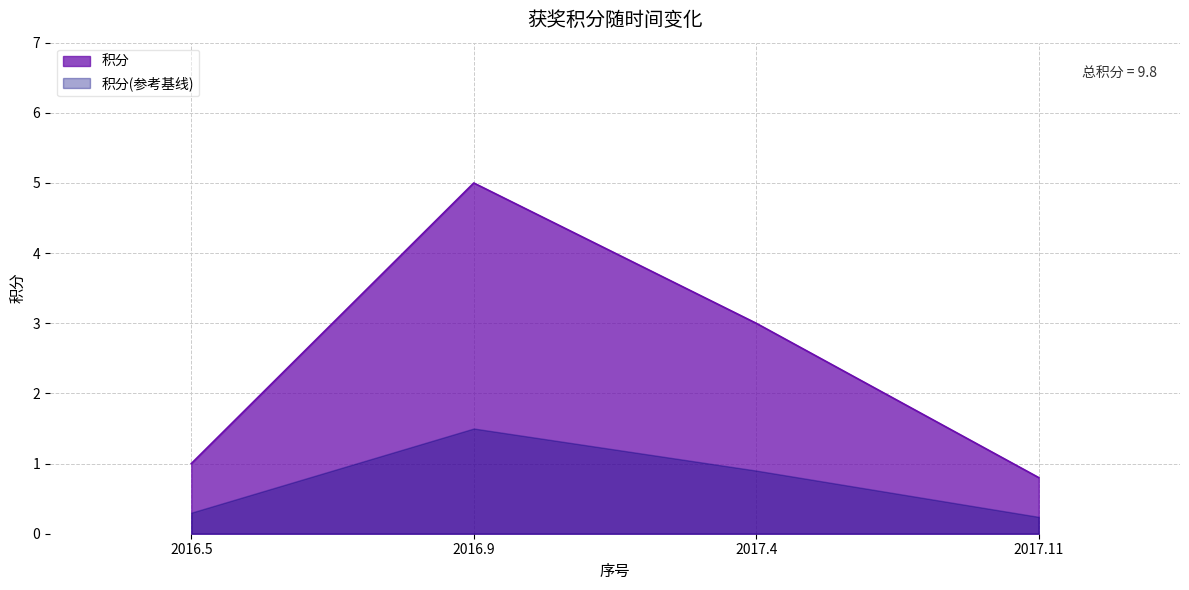

What is the value of the 4th point from the left?

0.8